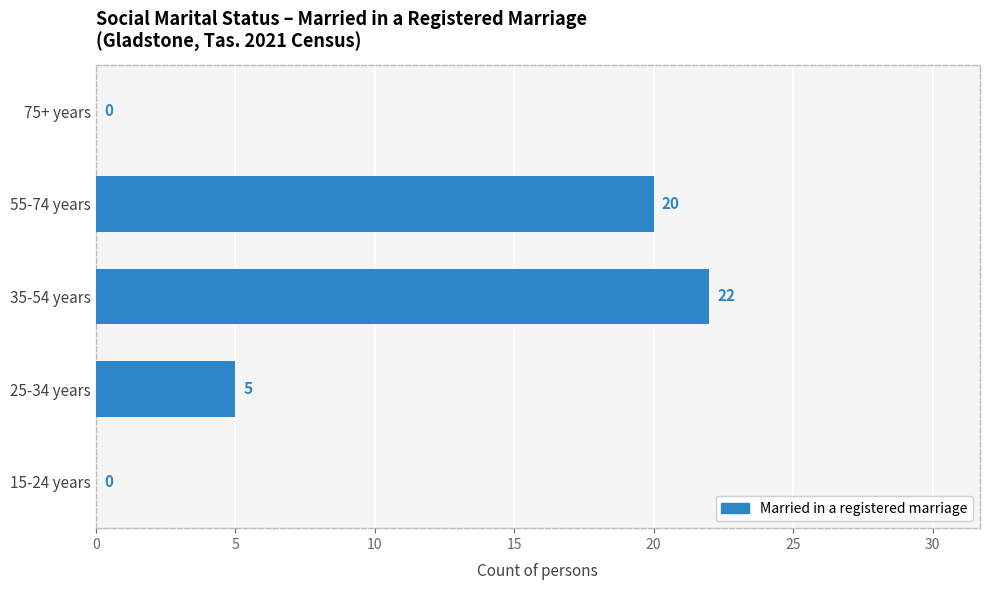

Where is the data nearest to the value 11?

25-34 years